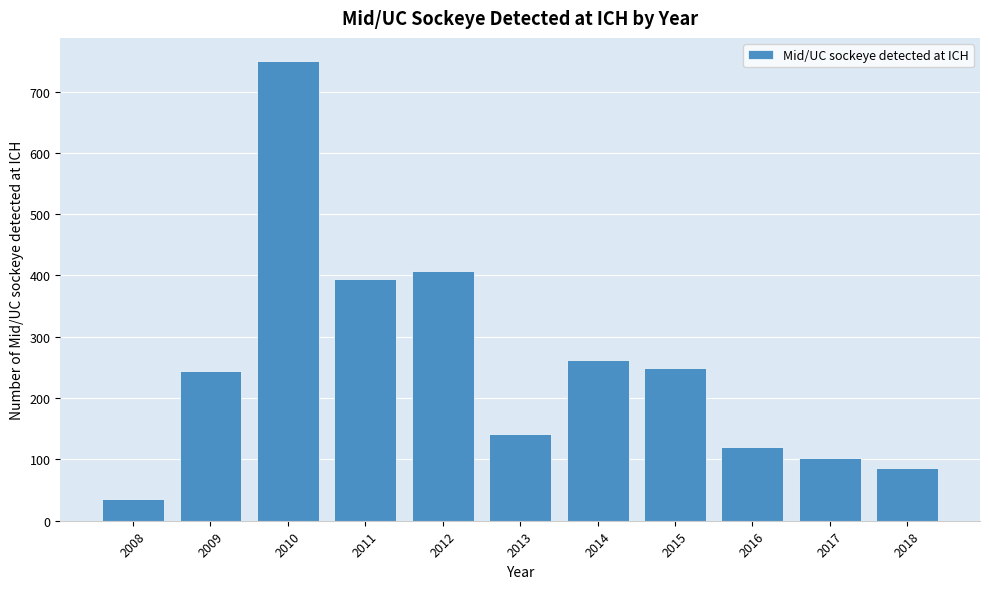

Reading right to left, what are all the values shown in this chart?

2018=86	2017=102	2016=121	2015=249	2014=262	2013=141	2012=407	2011=394	2010=750	2009=244	2008=35